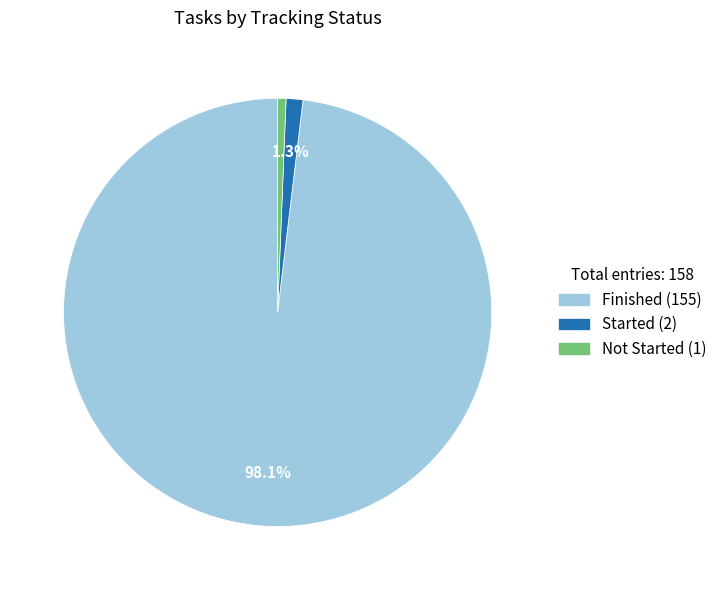

To the nearest percent, what is the average slice percentage?

33%